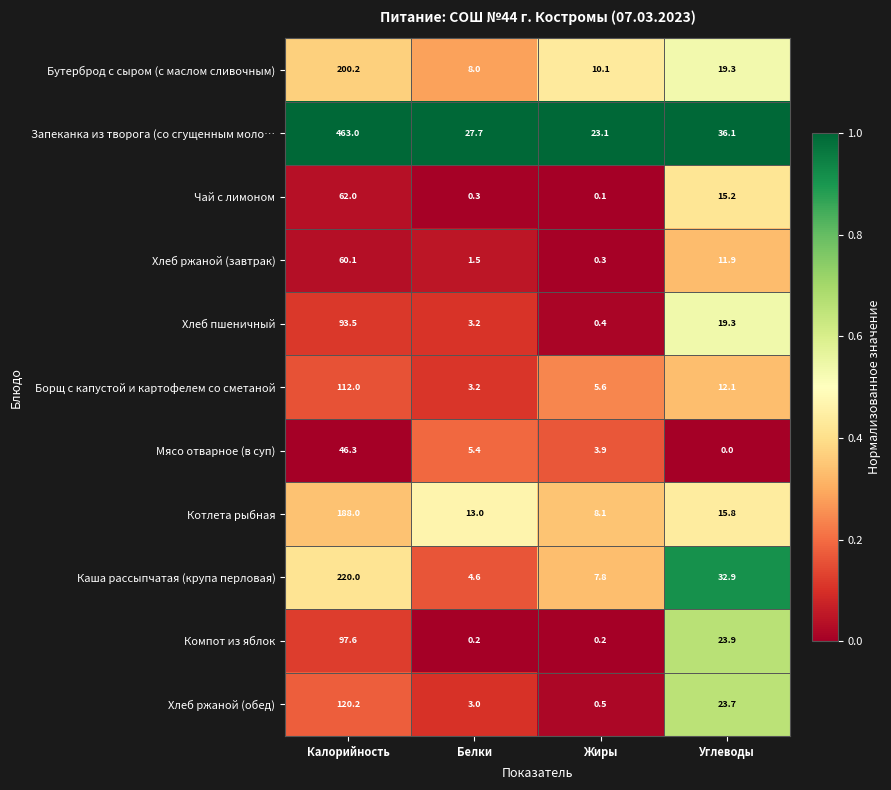

Which series has the largest total across all categories?

Запеканка из творога (со сгущенным моло…